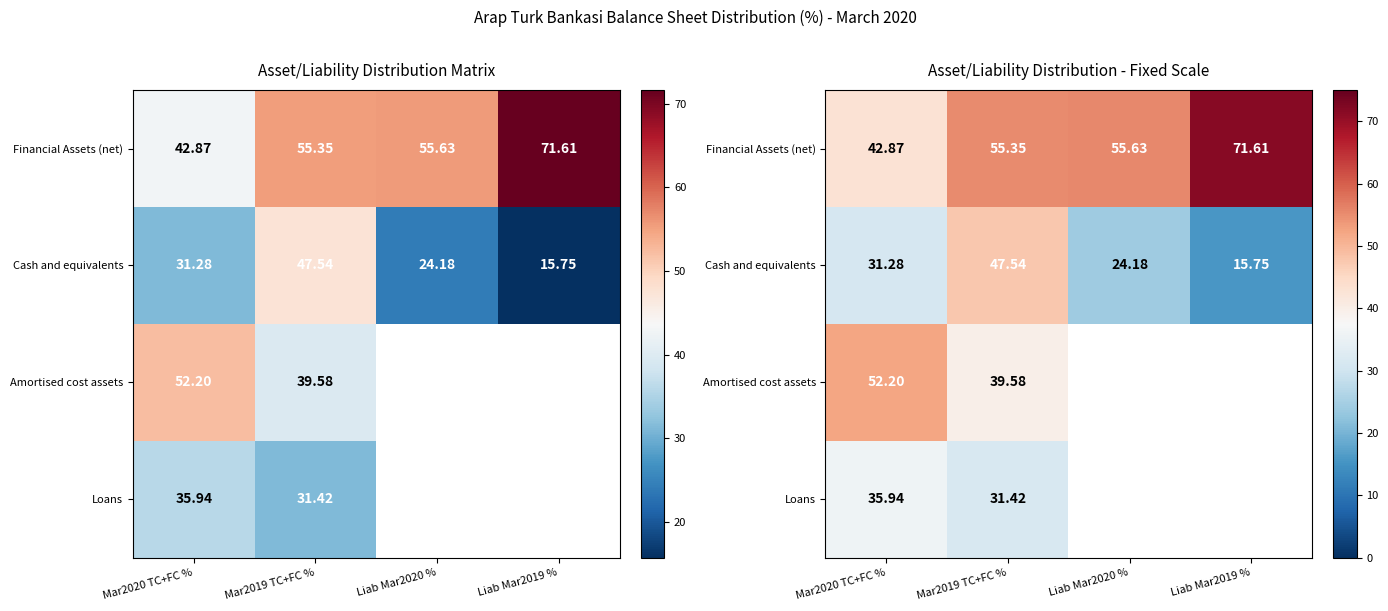

What is the maximum value for Loans?

35.9